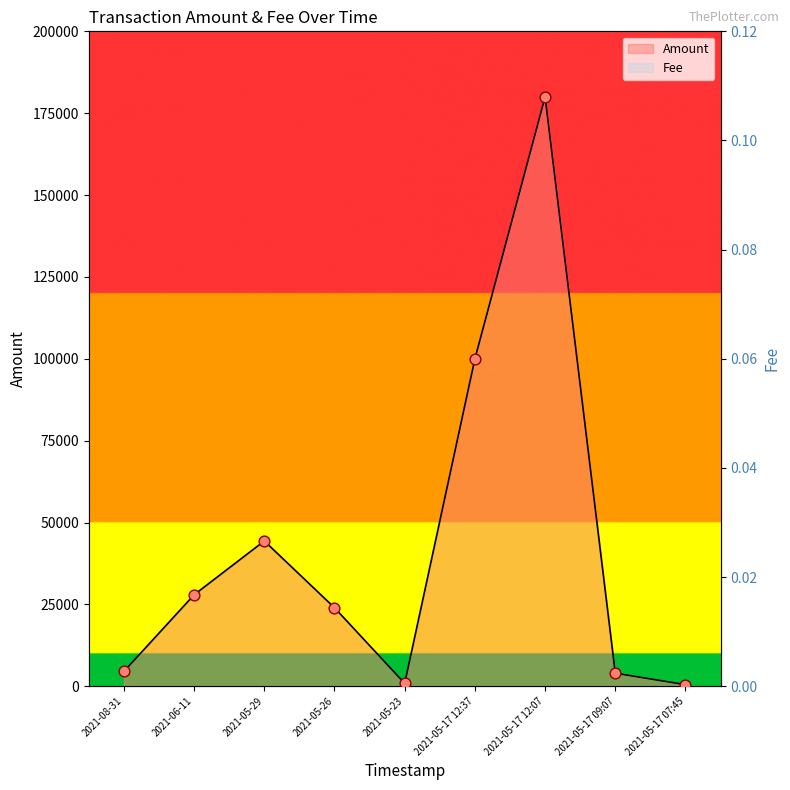

What are all the series names shown in the legend?

Amount, Fee